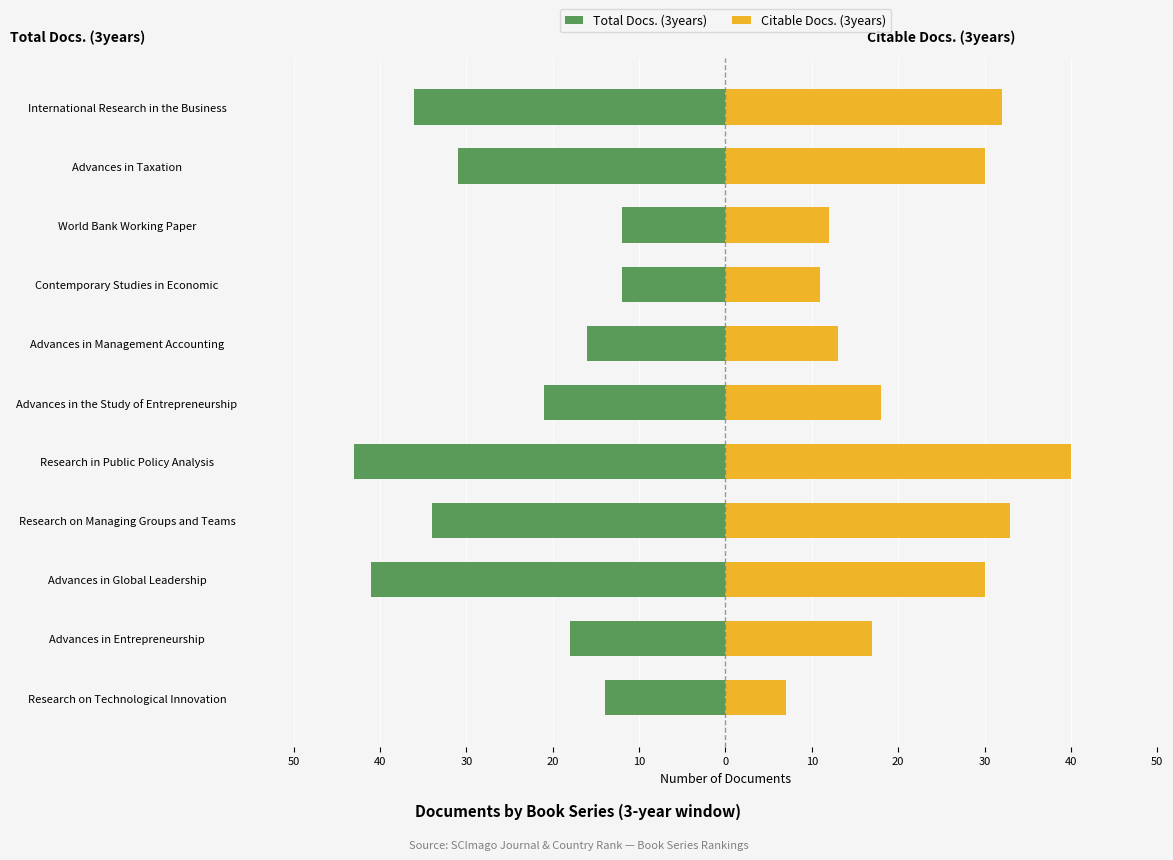

Reading left to right, extract all data points from this chart.

Total Docs. (3years): -14	-18	-41	-34	-43	-21	-16	-12	-12	-31	-36
Citable Docs. (3years): 7	17	30	33	40	18	13	11	12	30	32